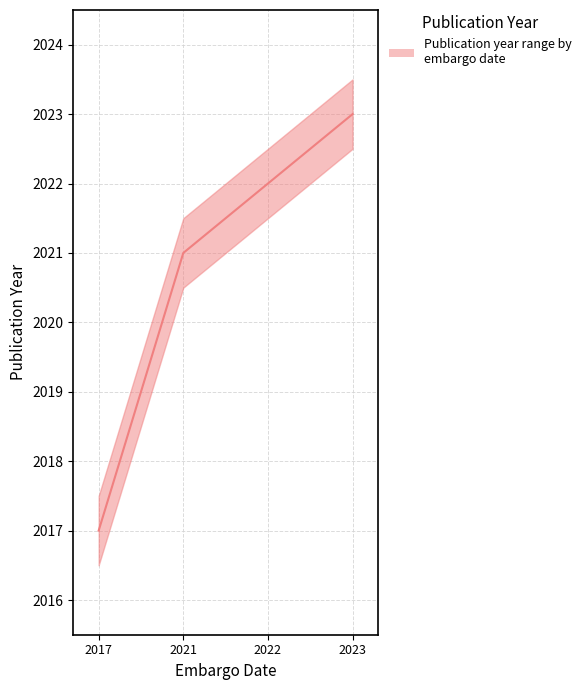

Which label corresponds to the smallest value in the chart?

2017